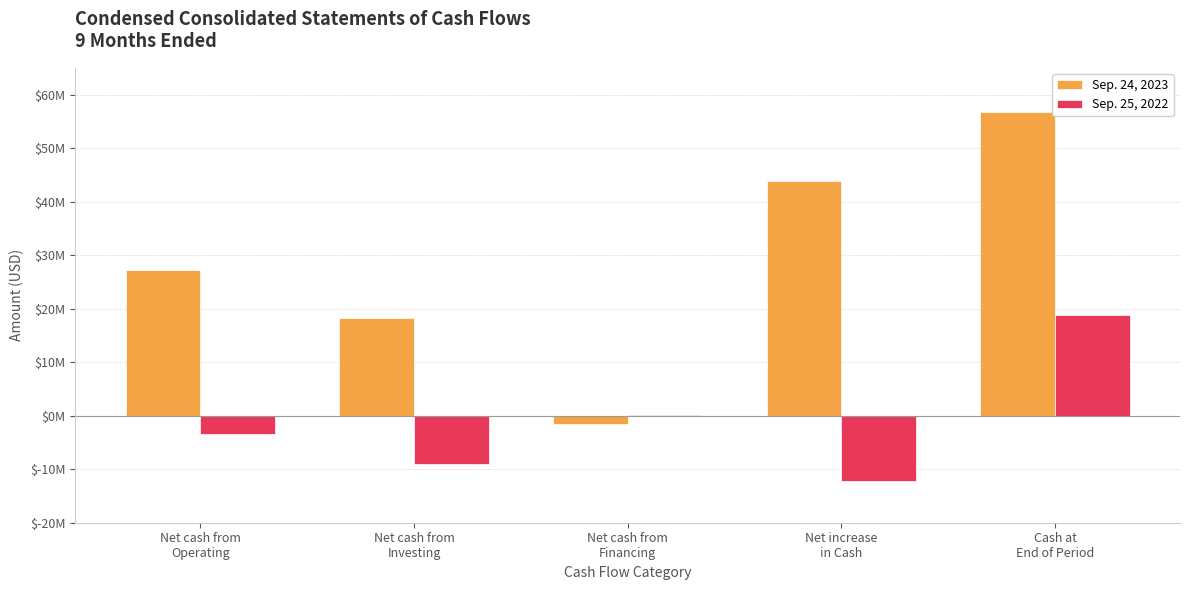

Which category has the highest value in the Sep. 25, 2022 series?

Cash at
End of Period